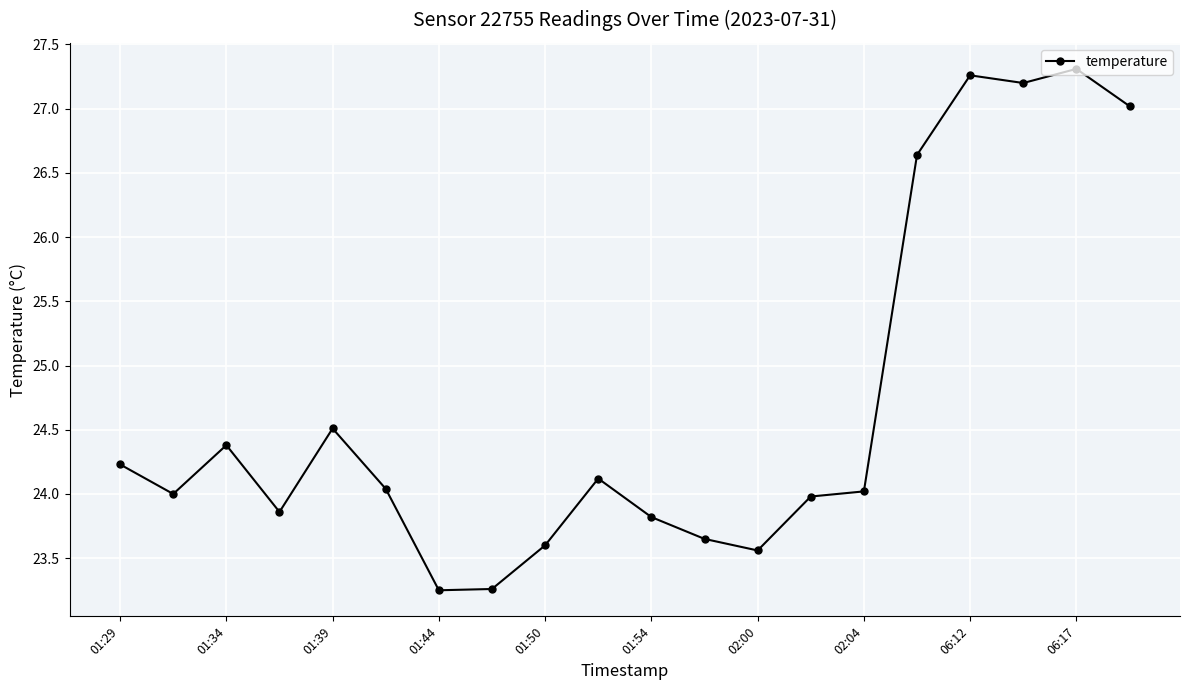

What is the value of the 2nd point from the left?

24.0